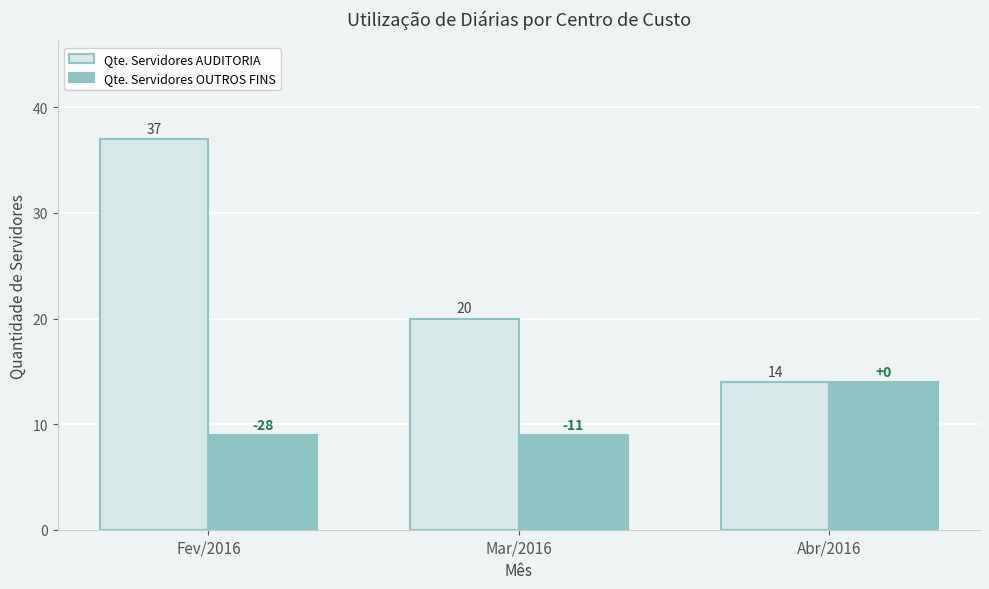

Rank the categories by Qte. Servidores AUDITORIA value from lowest to highest.

Abr/2016, Mar/2016, Fev/2016